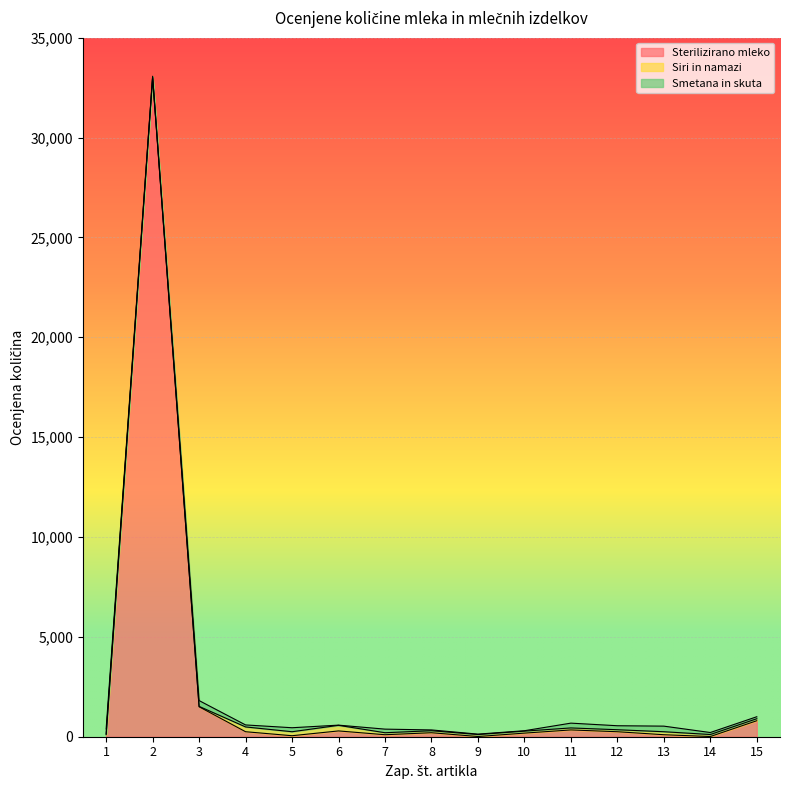

Reading left to right, what are all the values shown in this chart?

Sterilizirano mleko: 100	33000	1500	250	50	290	100	200	10	180	340	250	100	10	800
Siri in namazi: 40	20	20	240	200	280	100	100	100	100	100	100	150	100	100
Smetana in skuta: 250	50	290	100	200	10	180	40	20	20	240	200	280	100	100